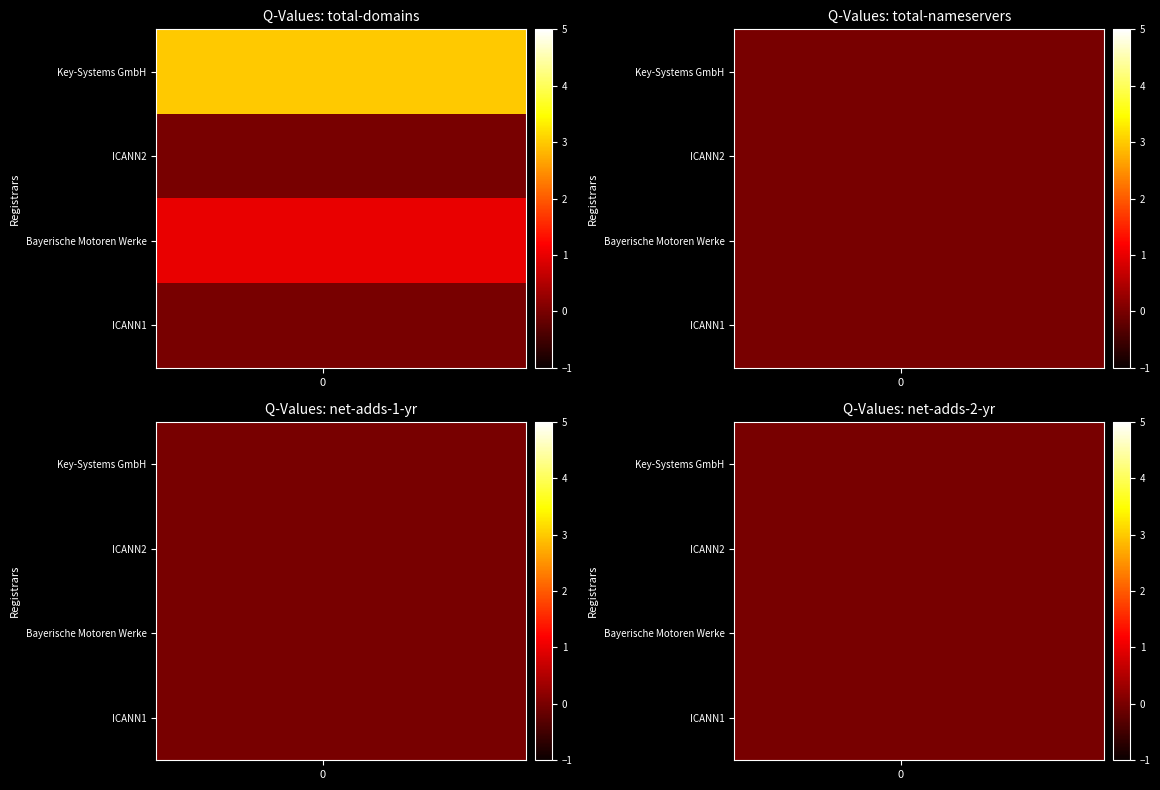

Between 3 and 1, which is larger?

3